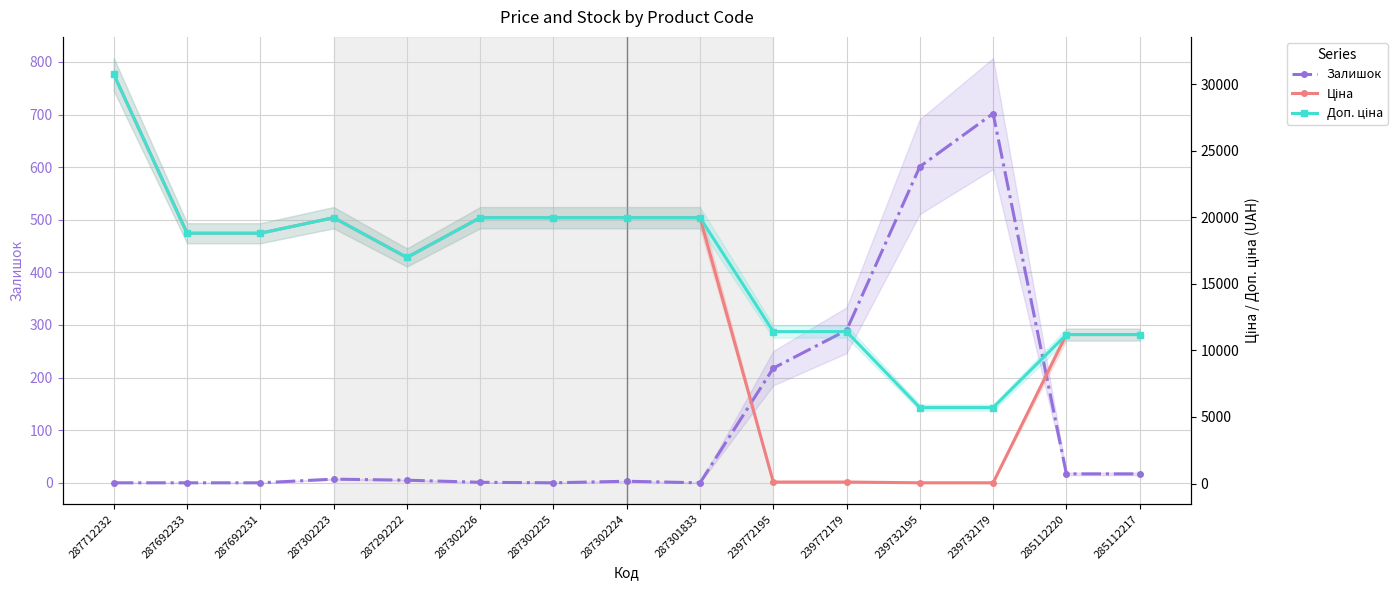

True or false: Залишок has more than 2 interior local peaks.

True